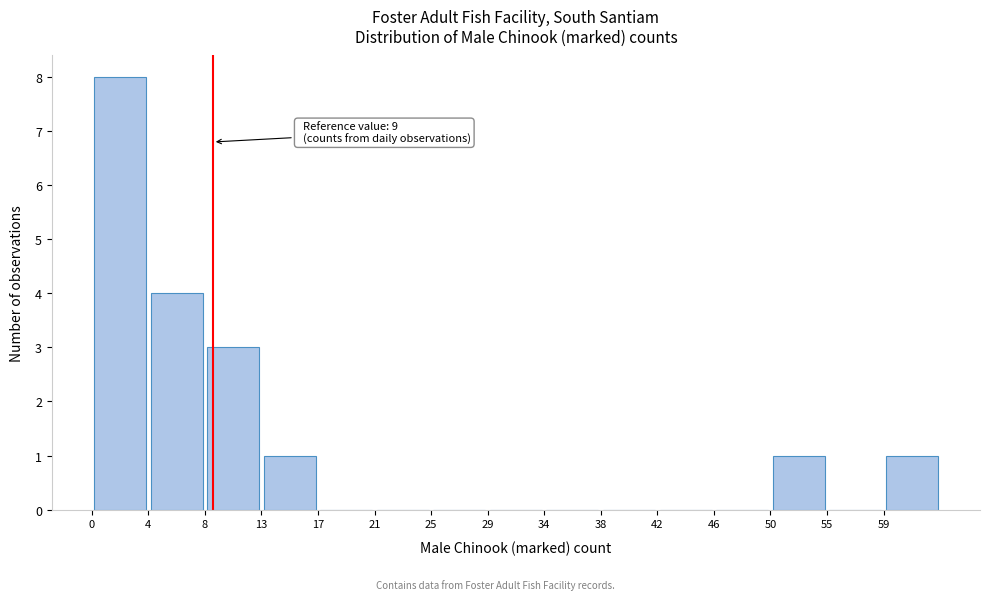

Which range on the x-axis has the tallest bar?

0.0 to 4.2